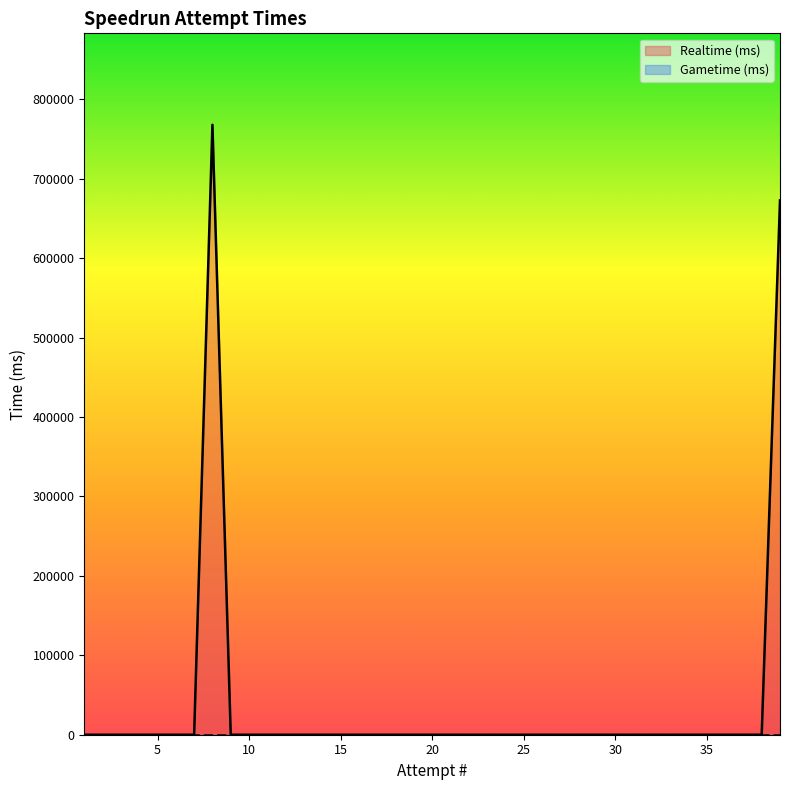

Where is the first local maximum?

8